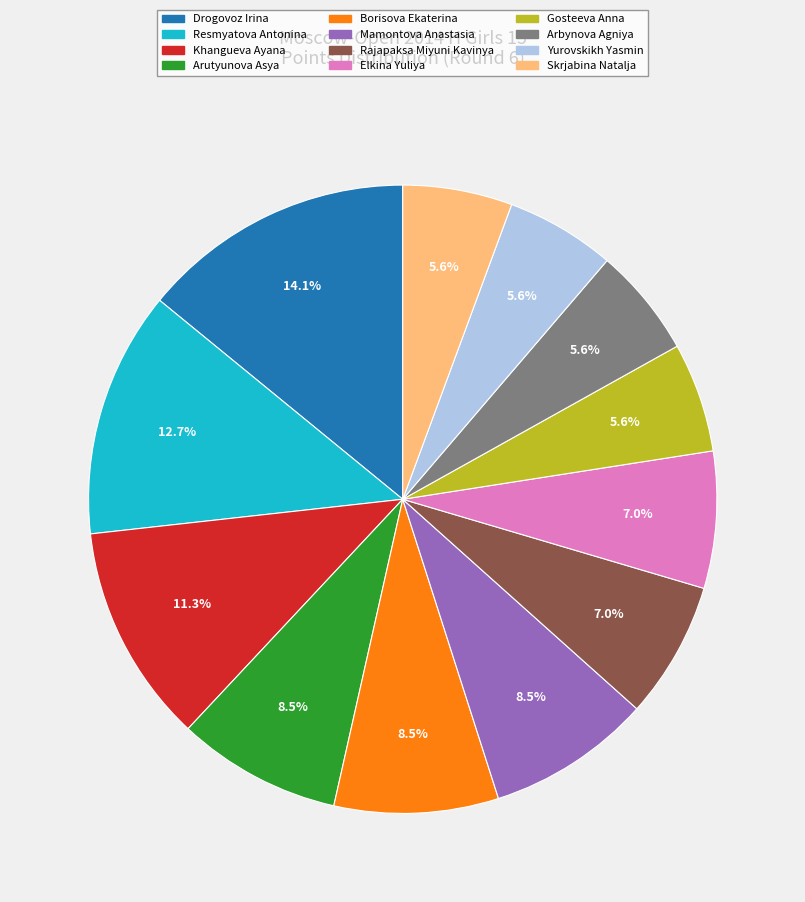

To the nearest percent, what portion does Drogovoz Irina represent?

14%